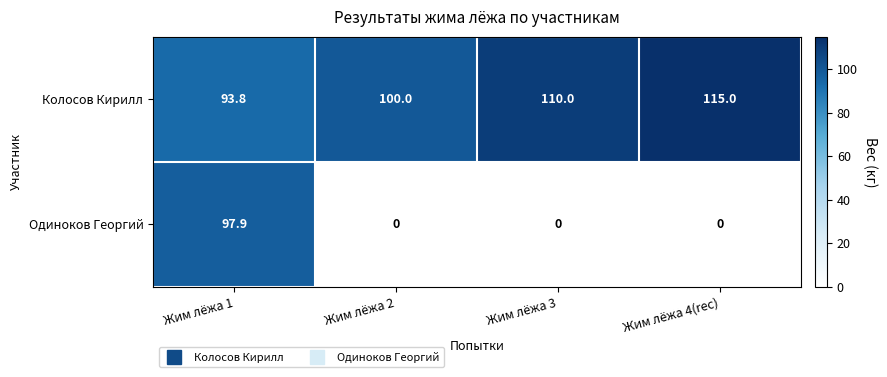

Which category has the highest value across all series?

Жим лёжа 4(rec)